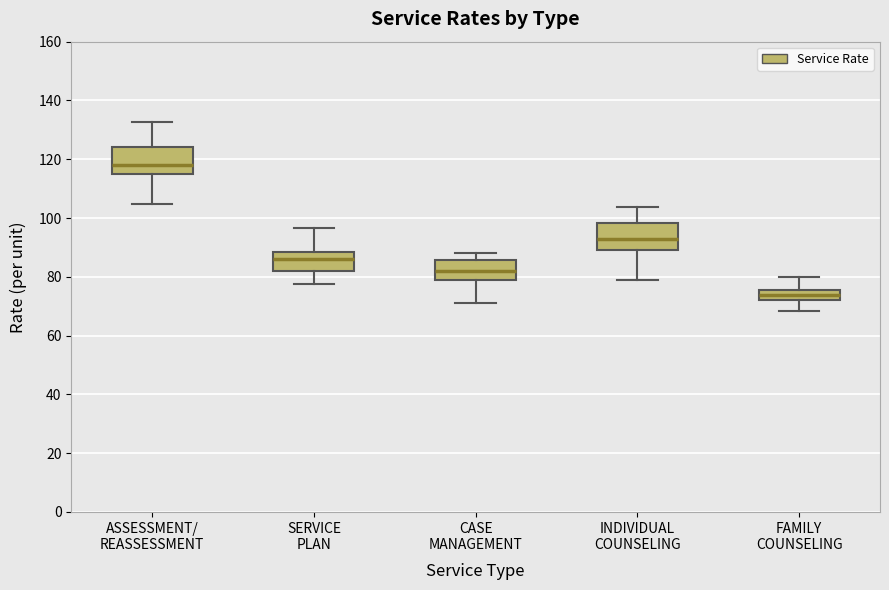

Reading left to right, read every box against the y-axis: the position of its median line, the range the box covers, and the ends of its whiskers. The values are not printed on the chart, so give them approximately, as read against the axis.

ASSESSMENT/ REASSESSMENT: median 118, box 114 to 124, whiskers 104 to 132
SERVICE PLAN: median 86, box 82 to 88, whiskers 78 to 96
CASE MANAGEMENT: median 82, box 78 to 86, whiskers 72 to 88
INDIVIDUAL COUNSELING: median 92, box 90 to 98, whiskers 78 to 104
FAMILY COUNSELING: median 74, box 72 to 76, whiskers 68 to 80